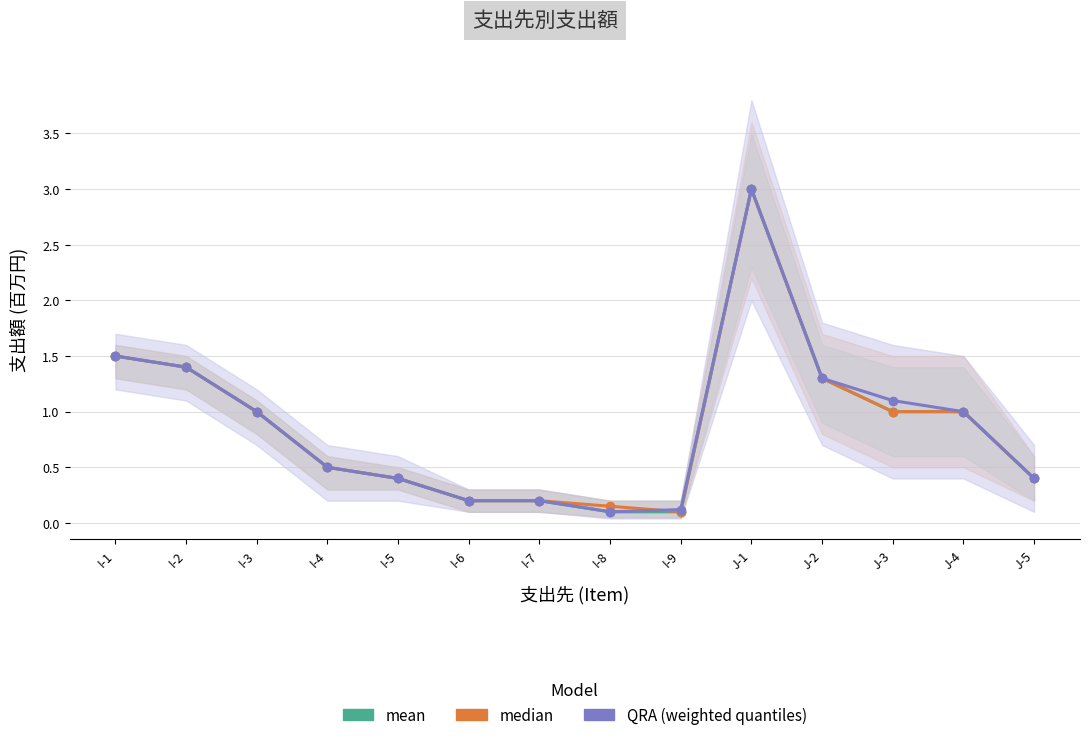

What position from the right is I-6?

9